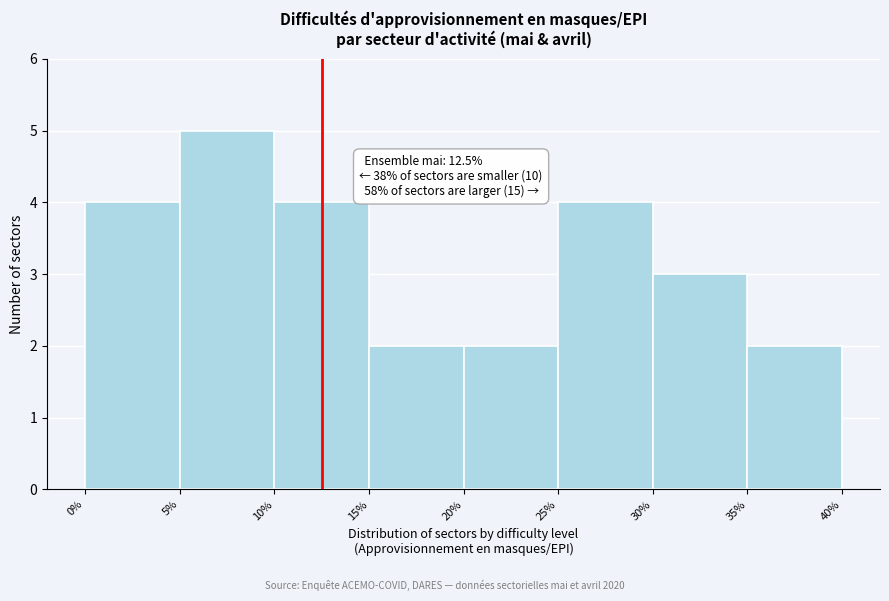

Over which range of the x-axis is the bar tallest?

5% to 10%